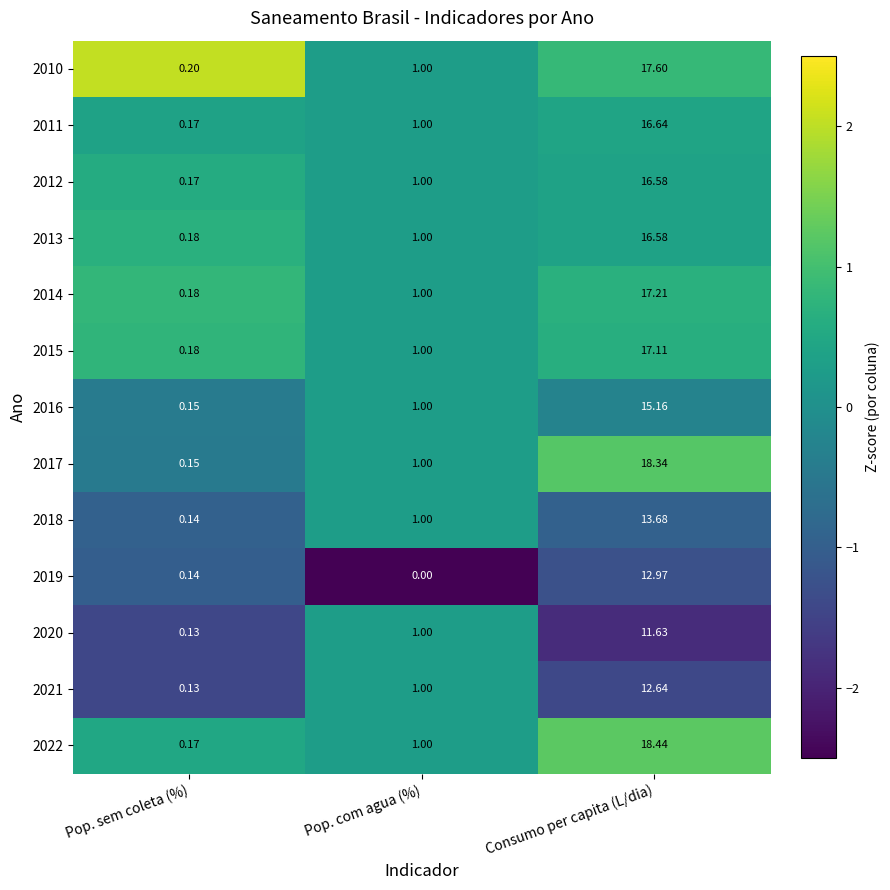

Where is 2010 nearest to the value 8?

Pop. com agua (%)